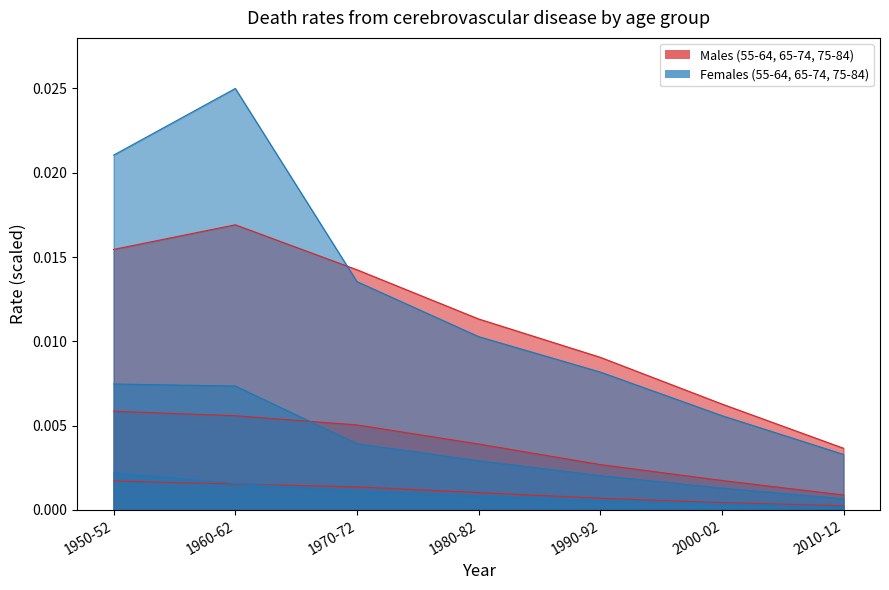

The value of Females 75-84 at 1960-62 is 0.0. True or false?

False